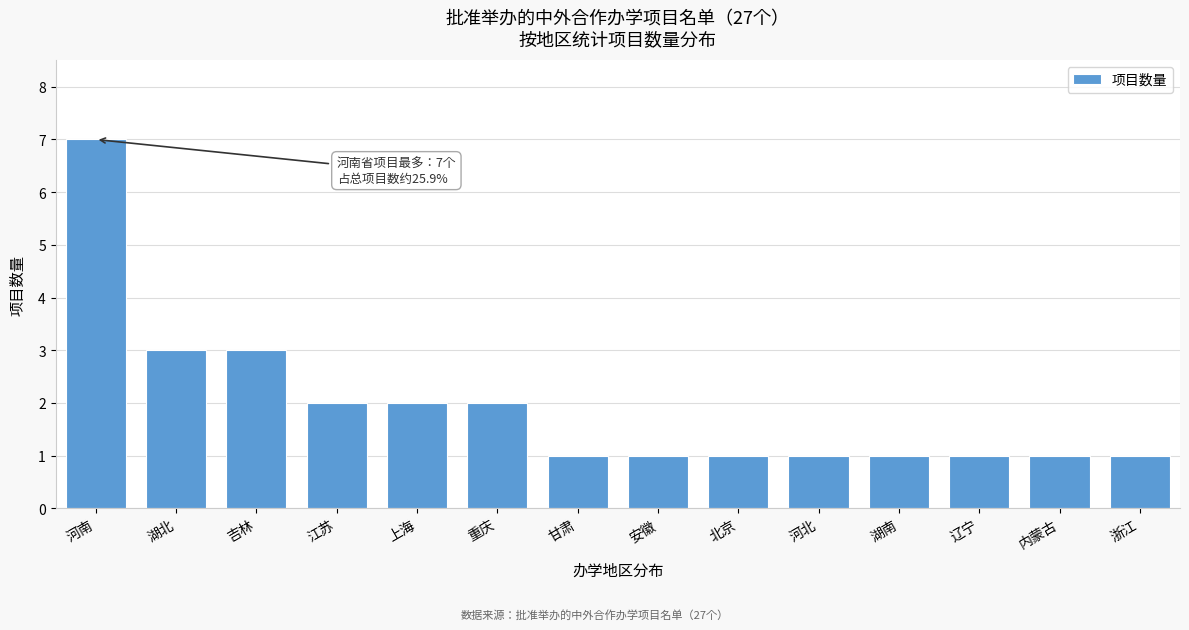

Reading left to right, list all the values displayed in this chart.

河南=7	湖北=3	吉林=3	江苏=2	上海=2	重庆=2	甘肃=1	安徽=1	北京=1	河北=1	湖南=1	辽宁=1	内蒙古=1	浙江=1